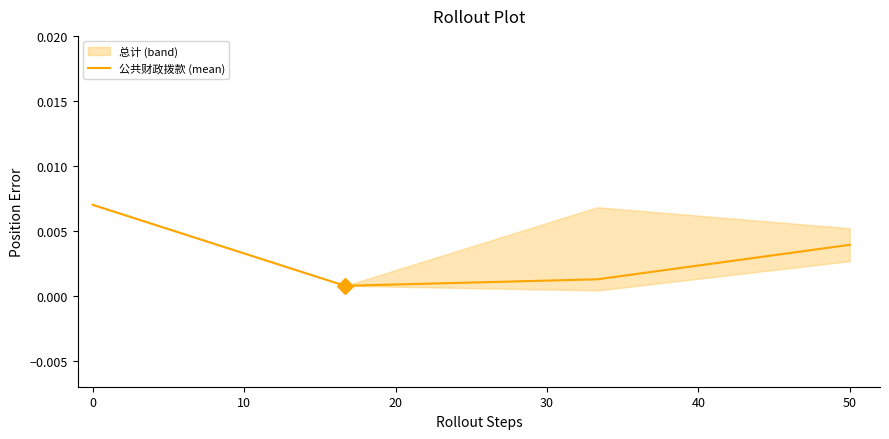

In 公共财政拨款 (mean), how many points are lower than both neighbors (excluding endpoints)?

1